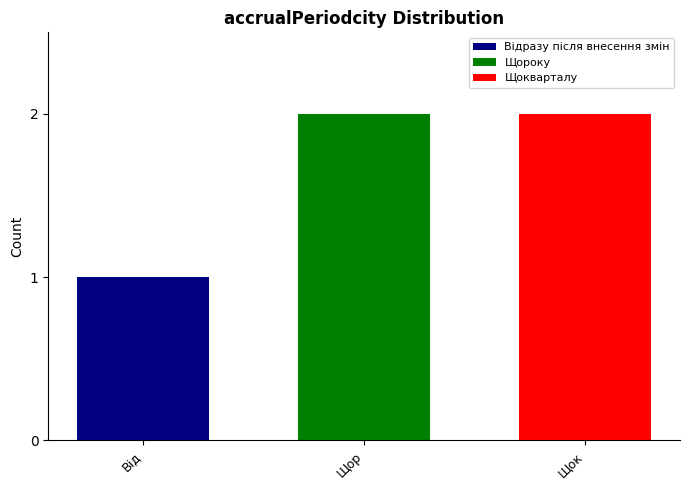

Rank the categories by Щокварталу value from highest to lowest.

Щор